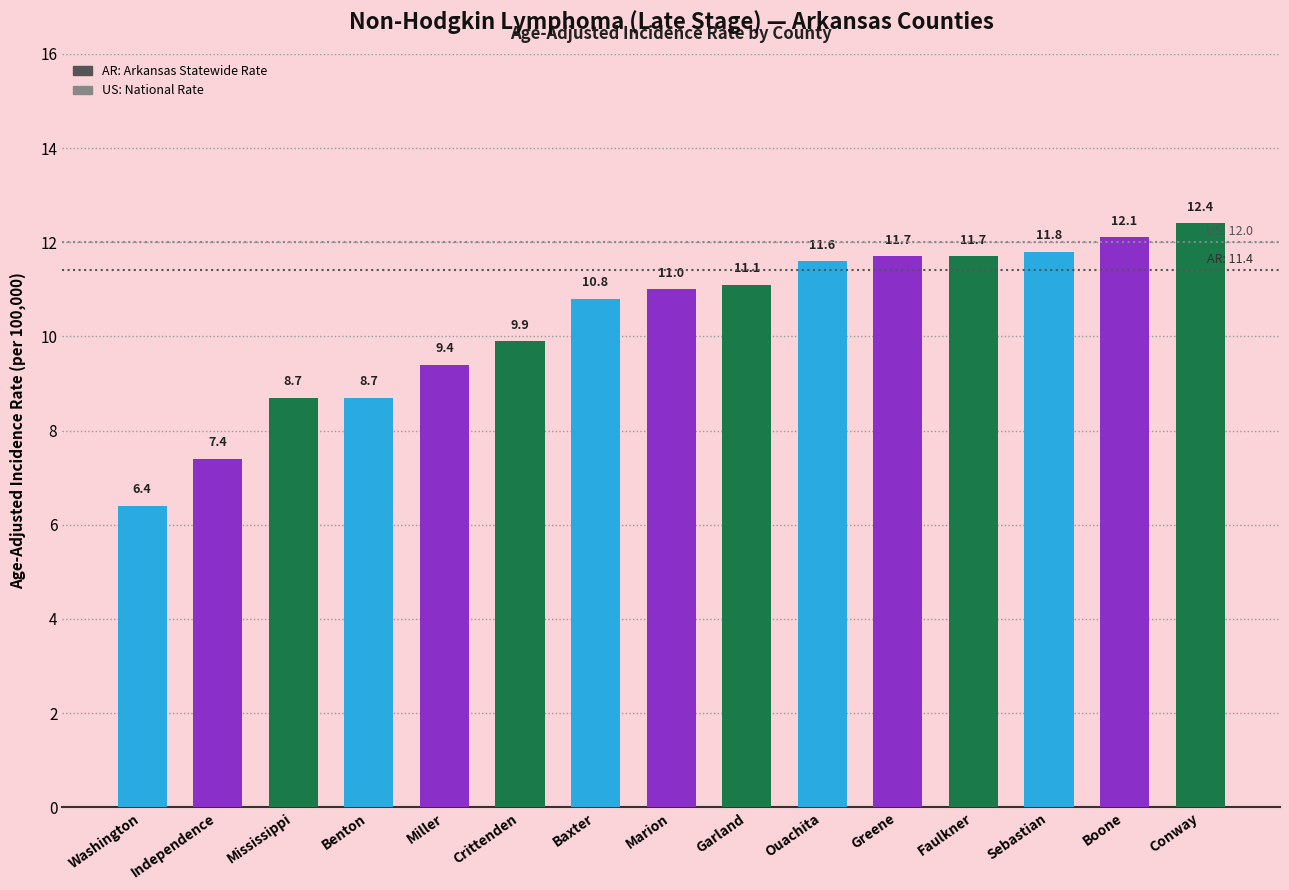

What is the approximate value at Faulkner?

11.7